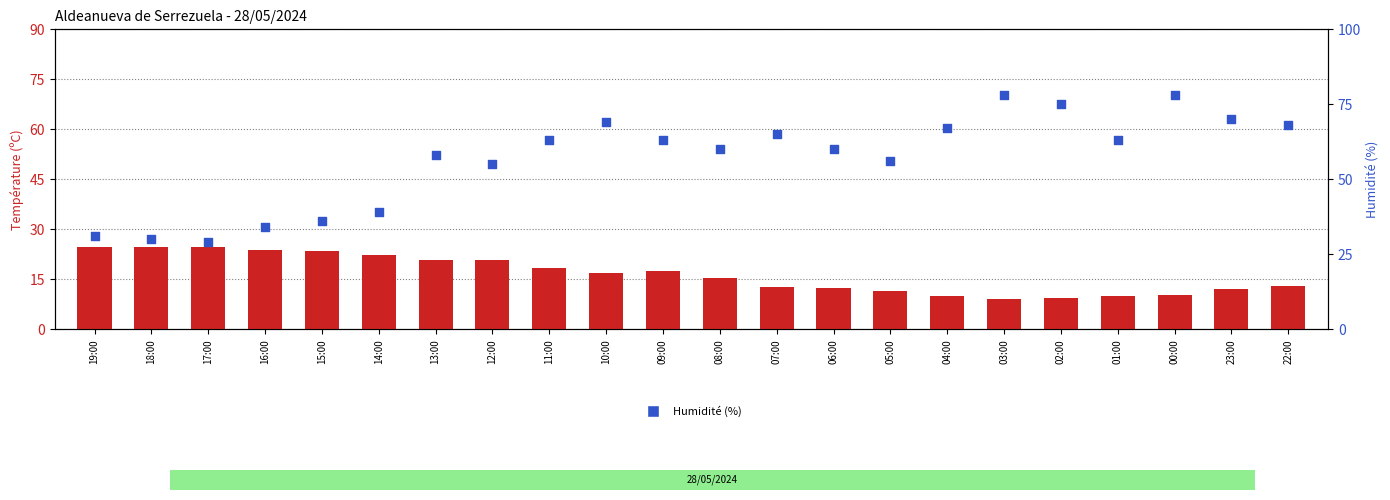

Which series has the widest spread of Y values?

Humidité (%)